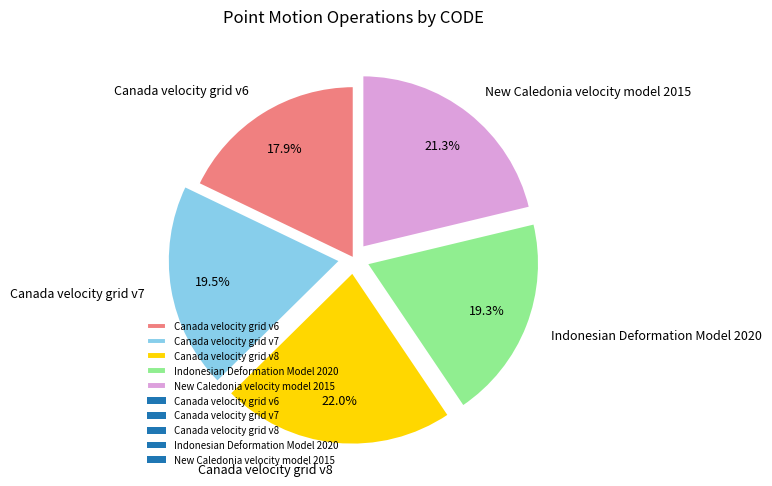

What is the ratio of the value at Canada velocity grid v8 to the value at Canada velocity grid v7?

1.1